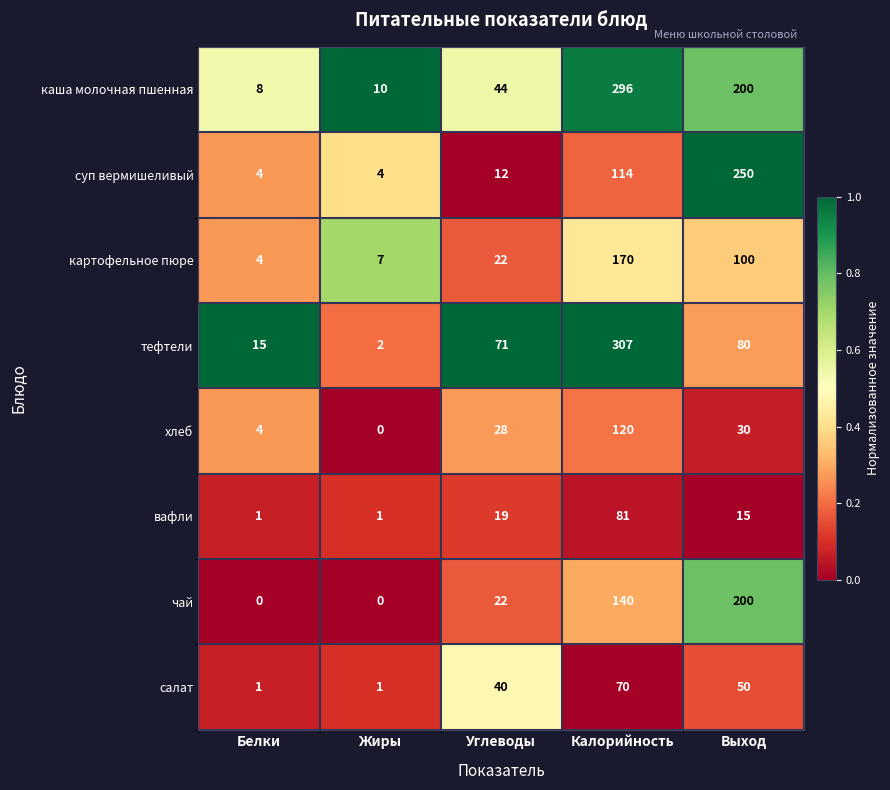

Between Углеводы and Выход, which series saw the biggest shift?

суп вермишеливый